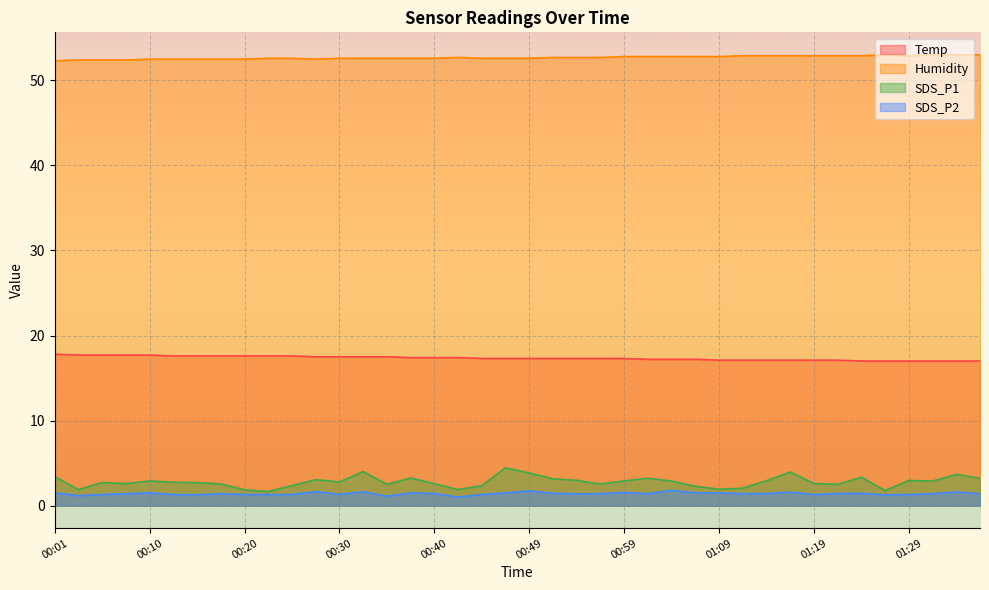

What is the minimum value for Humidity?

52.3